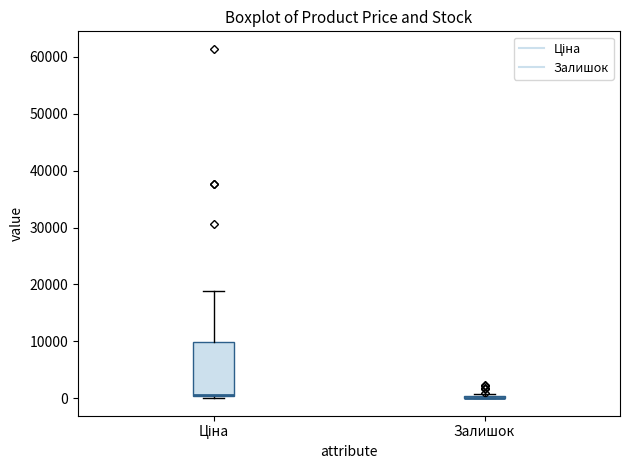

Reading left to right, transcribe this box plot: for each box, give where its median line is, the range the box spans, and where its two whiskers end, as read against the y-axis. The values are not printed on the chart, so give them approximately, as read against the axis.

Ціна: median 1000, box 0 to 10000, whiskers 0 to 19000
Залишок: box collapsed to a line at 0, whiskers 0 to 1000